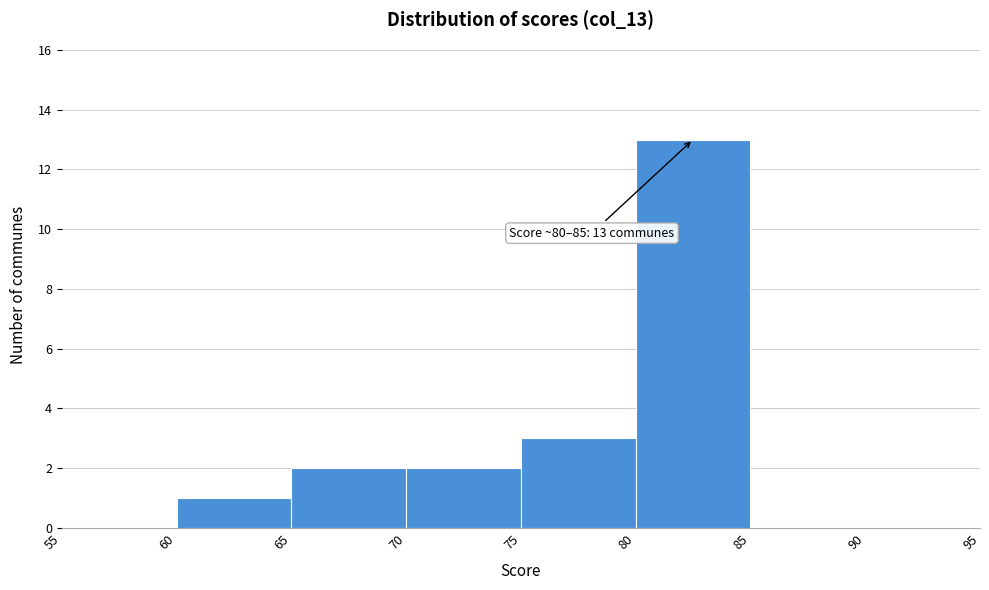

Which range on the x-axis has the tallest bar?

80 to 85